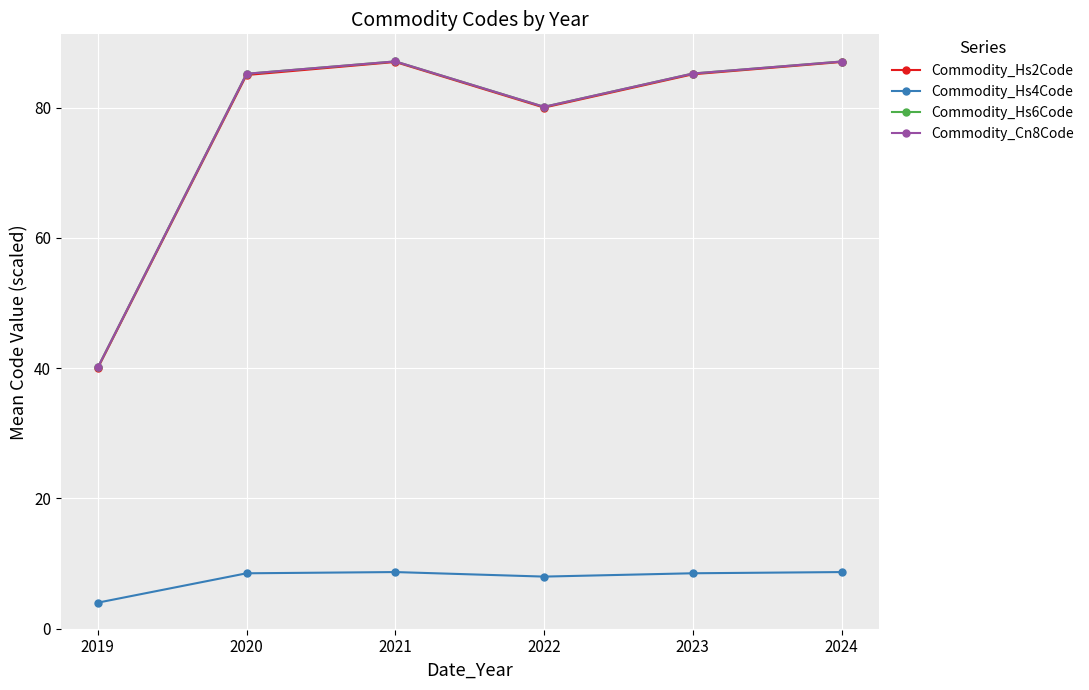

What is the value of the Commodity_Hs6Code point at the 1st from the left?

40.1